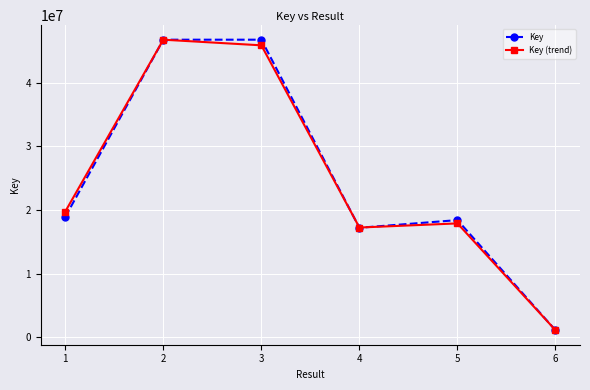

Where is Key nearest to the value 23950548?

1